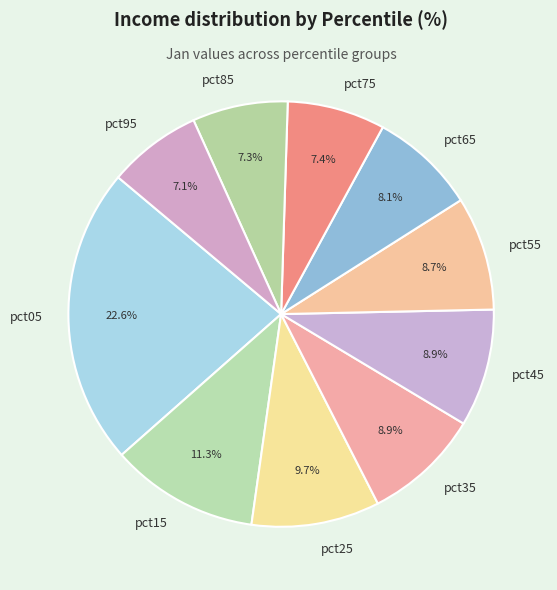

How many slices are in this pie chart?

10